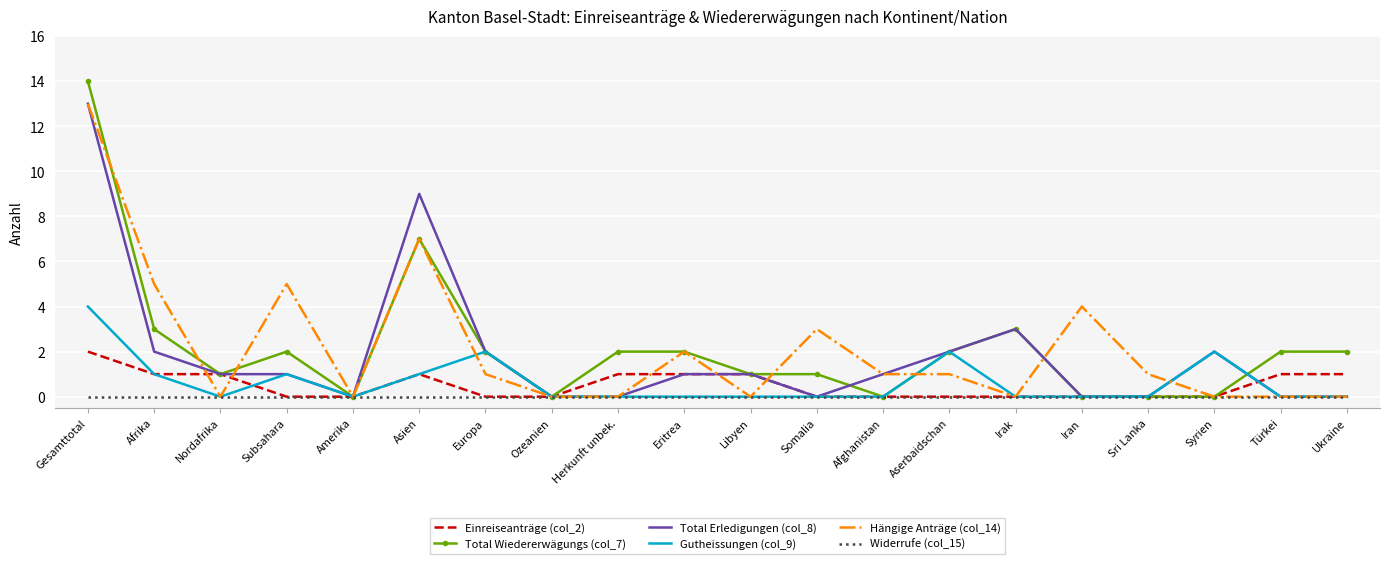

Count the number of data series in this chart.

6